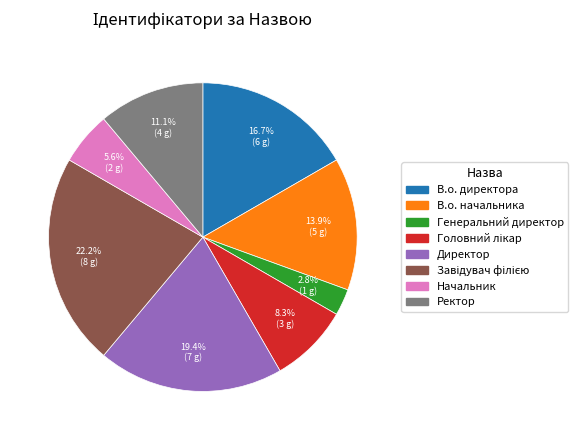

What portion of the pie excludes В.о. начальника?

86.1%